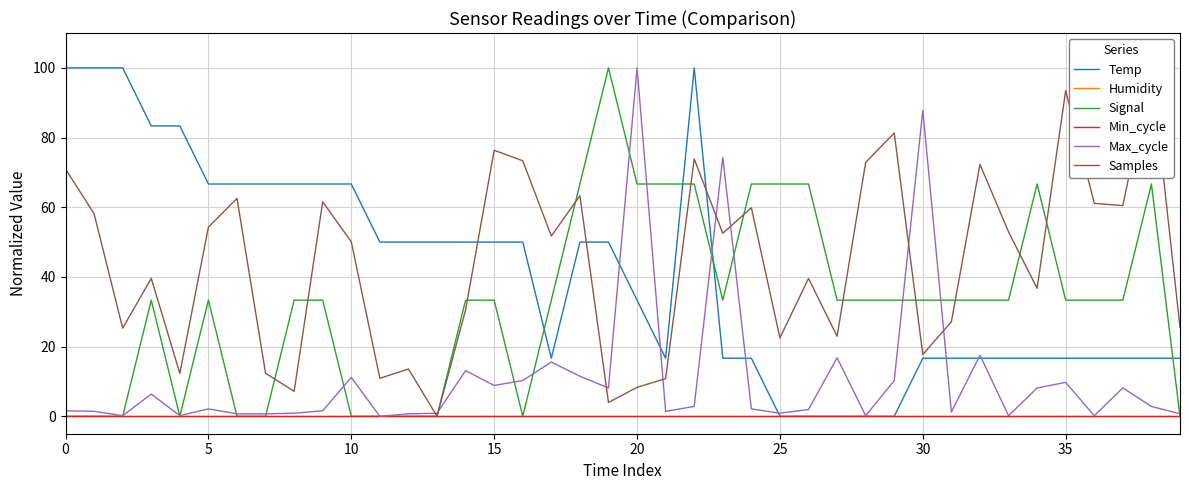

At which label does Max_cycle reach its minimum?

11